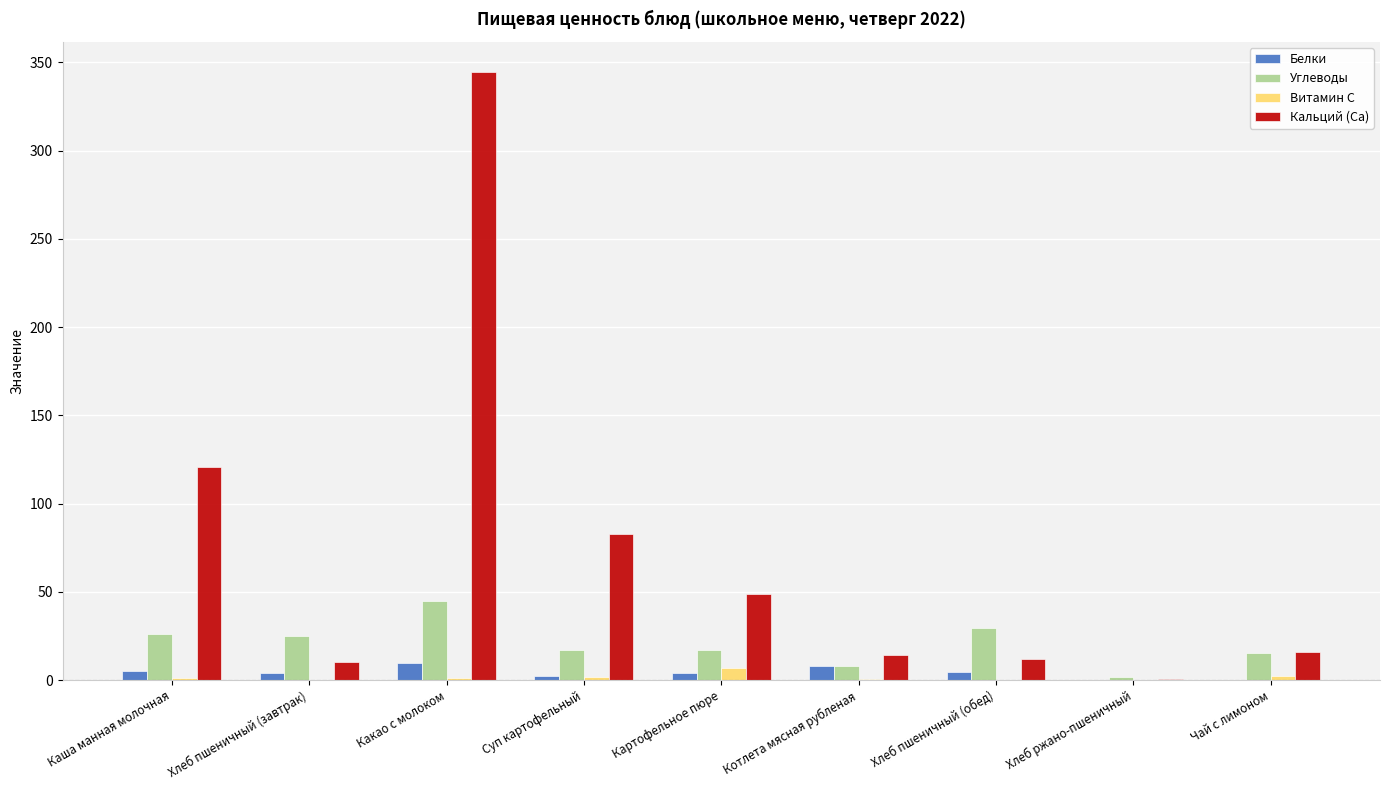

The Кальций (Ca) series shows 53.2 at Суп картофельный. True or false?

False